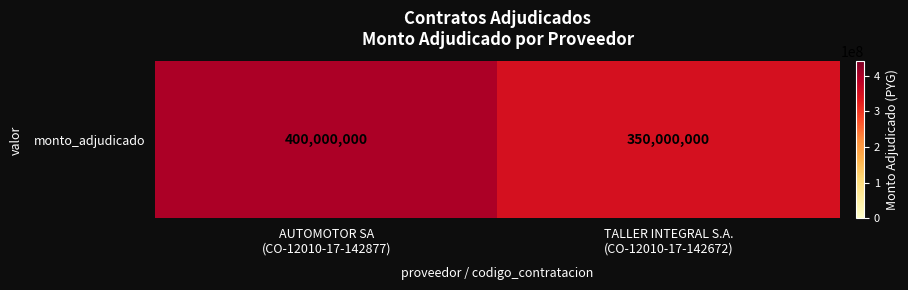

Which label corresponds to the largest value in the chart?

AUTOMOTOR SA
(CO-12010-17-142877)